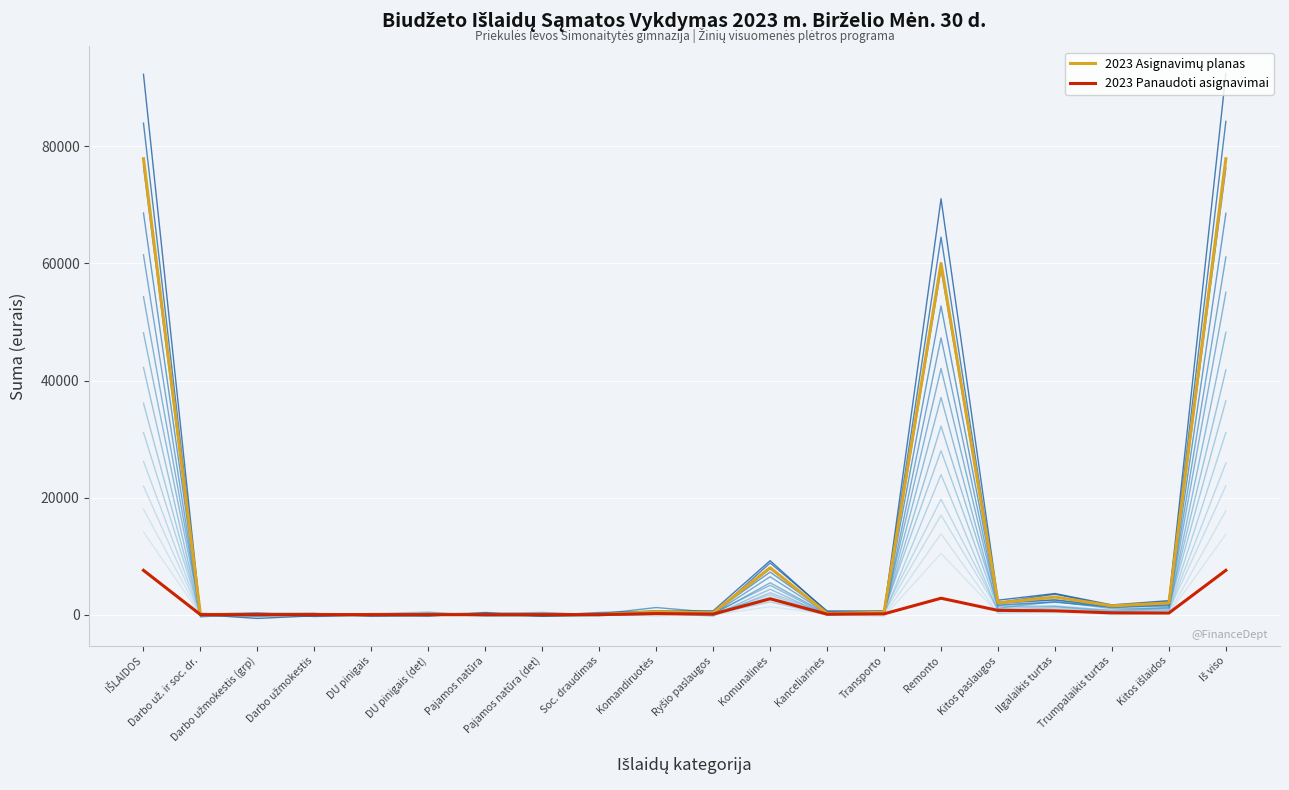

How many lines are shown in the chart?

16